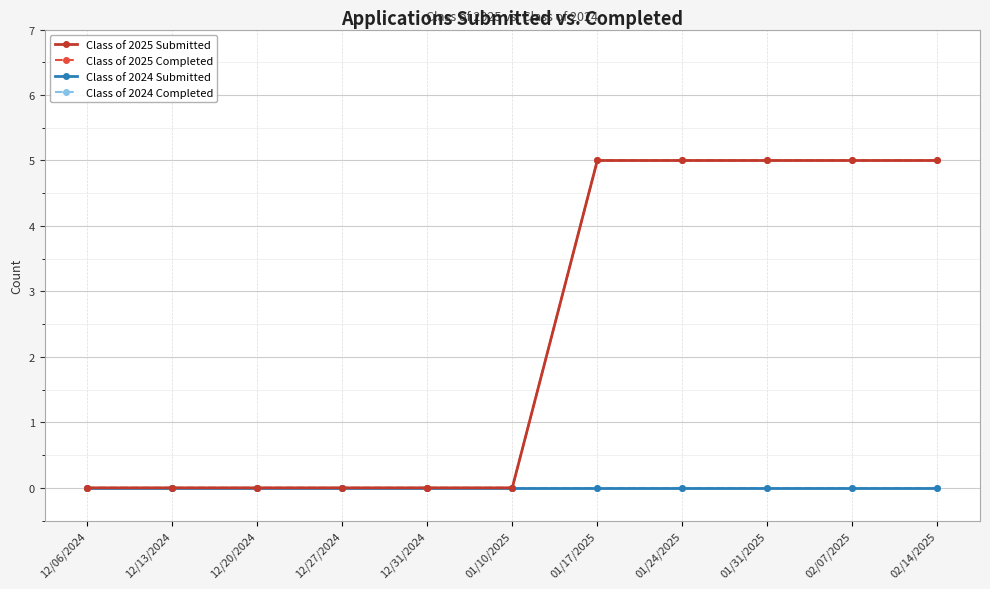

How many lines are shown in the chart?

4